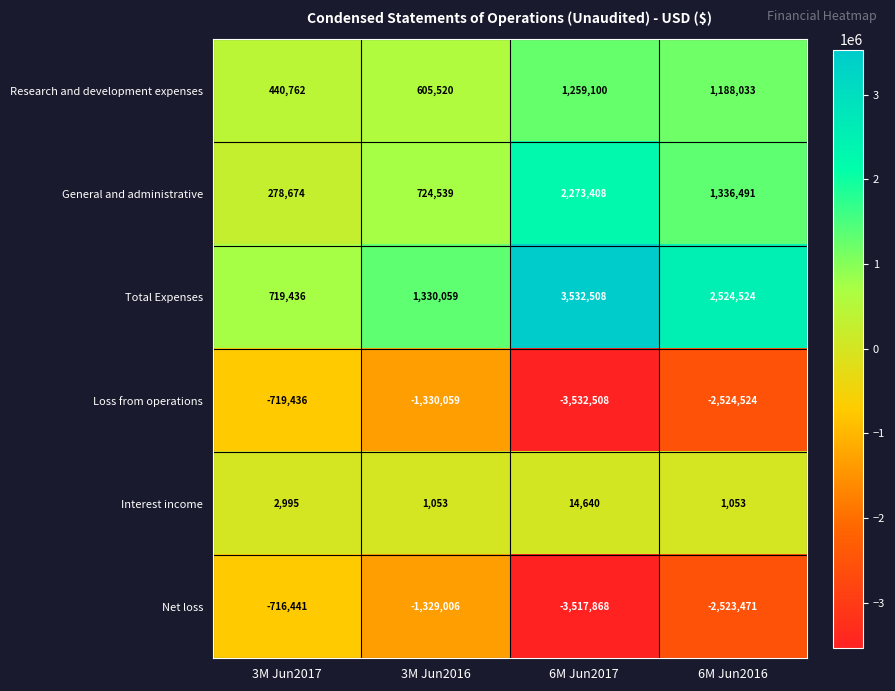

The Research and development expenses series shows 440762 at 3M Jun2017. True or false?

True